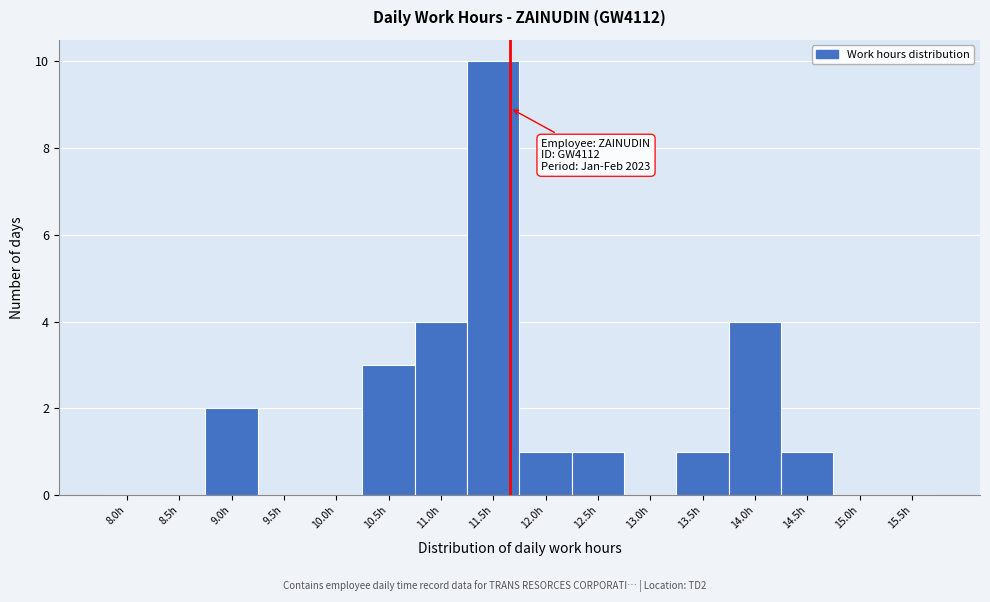

Reading left to right, extract all data points from this chart.

8.0h=0	8.5h=0	9.0h=2	9.5h=0	10.0h=0	10.5h=3	11.0h=4	11.5h=10	12.0h=1	12.5h=1	13.0h=0	13.5h=1	14.0h=4	14.5h=1	15.0h=0	15.5h=0